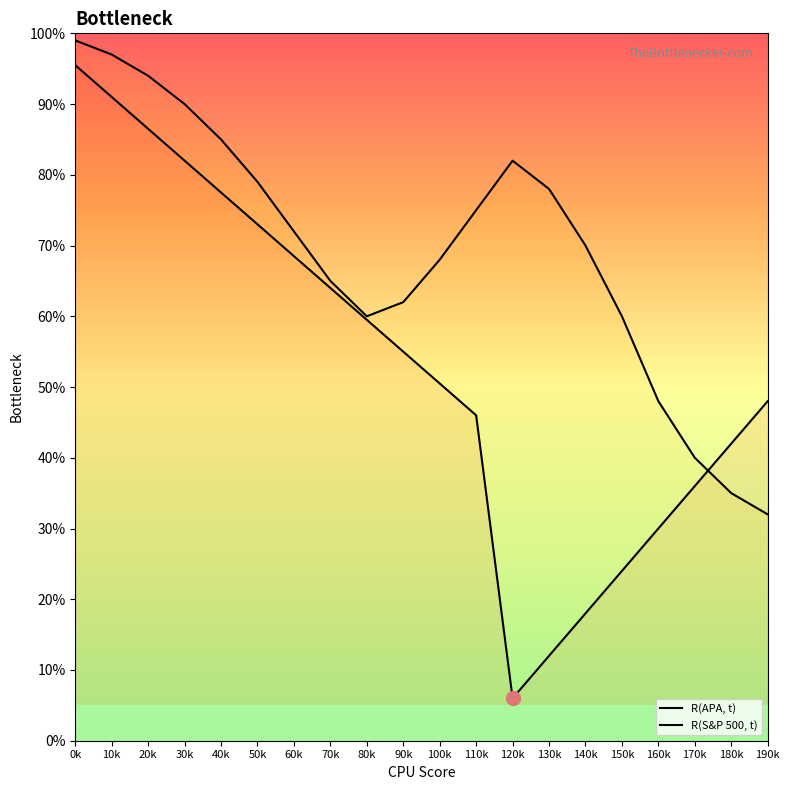

At how many categories does at least one series exceed 15?

20